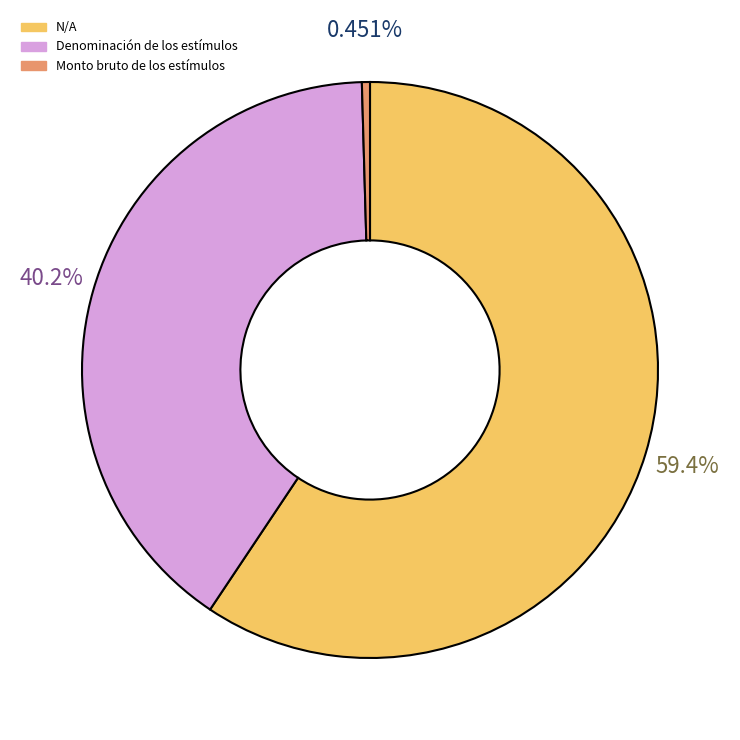

Does any single category account for the majority?

Yes